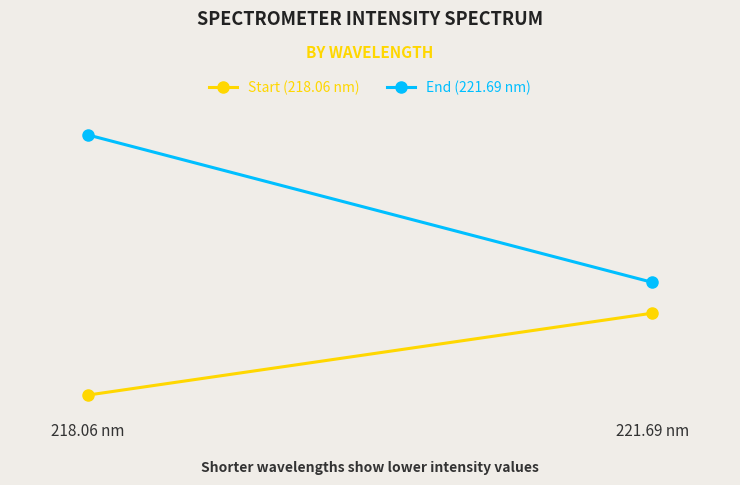

Reading left to right, transcribe all the data shown in this chart.

Start (218.06 nm): 218.06 nm=3347.1	221.69 nm=5292.4
End (221.69 nm): 218.06 nm=9526.3	221.69 nm=6024.8